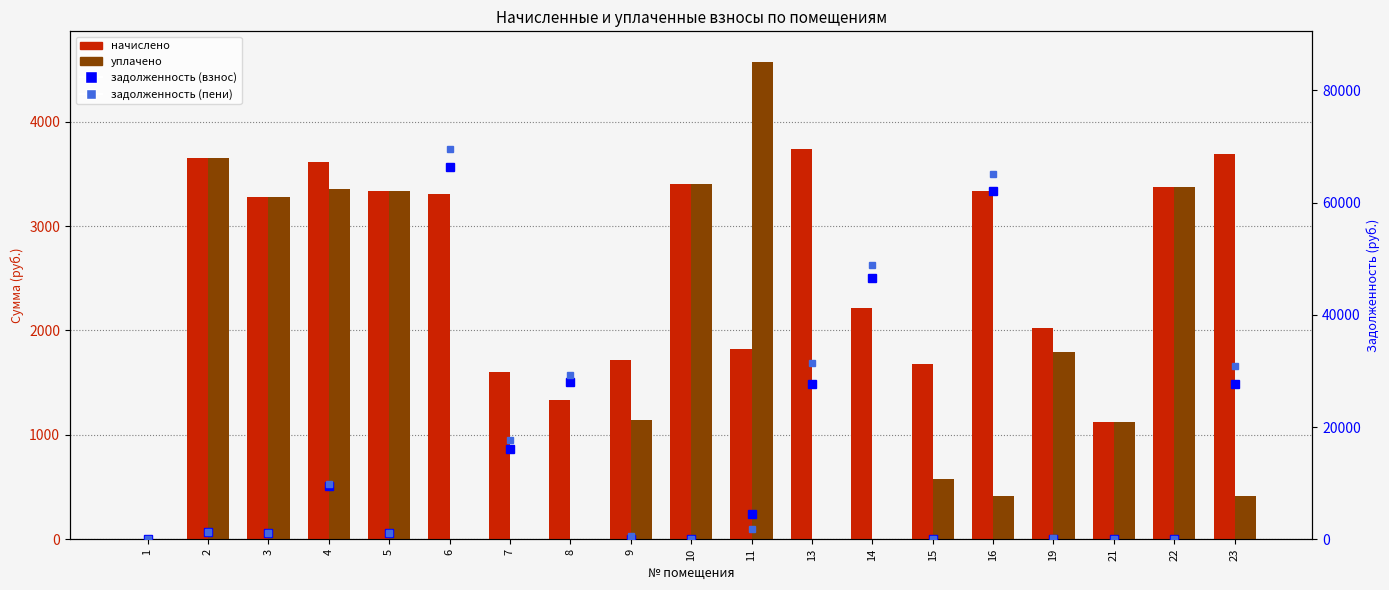

What is the value of the задолженность (пени) bar at the 15th from the left?

65019.2